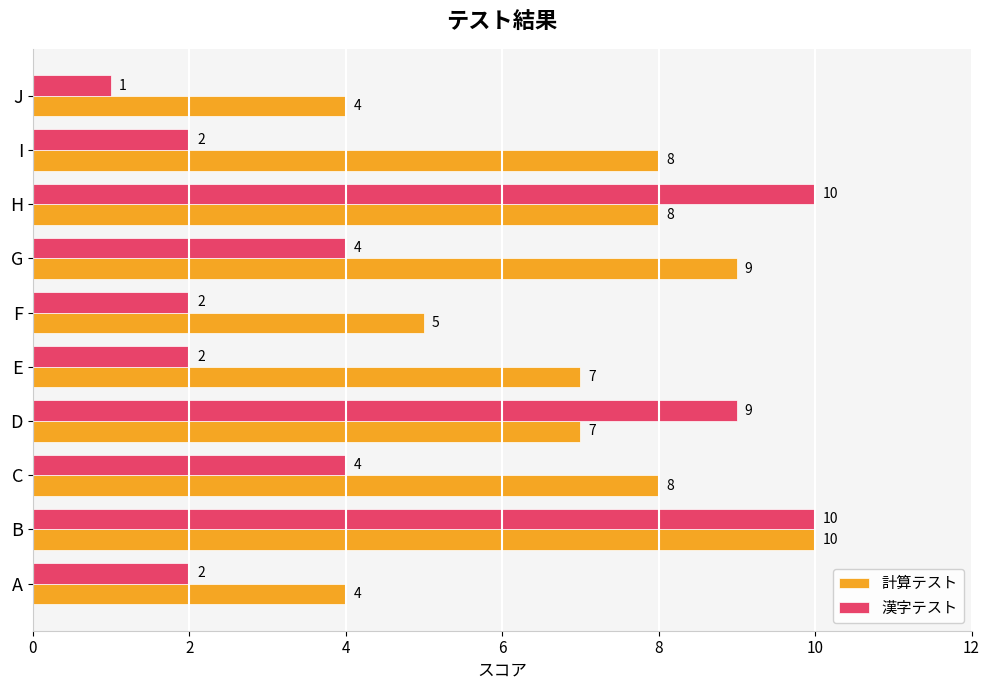

What is the smallest value displayed?

1